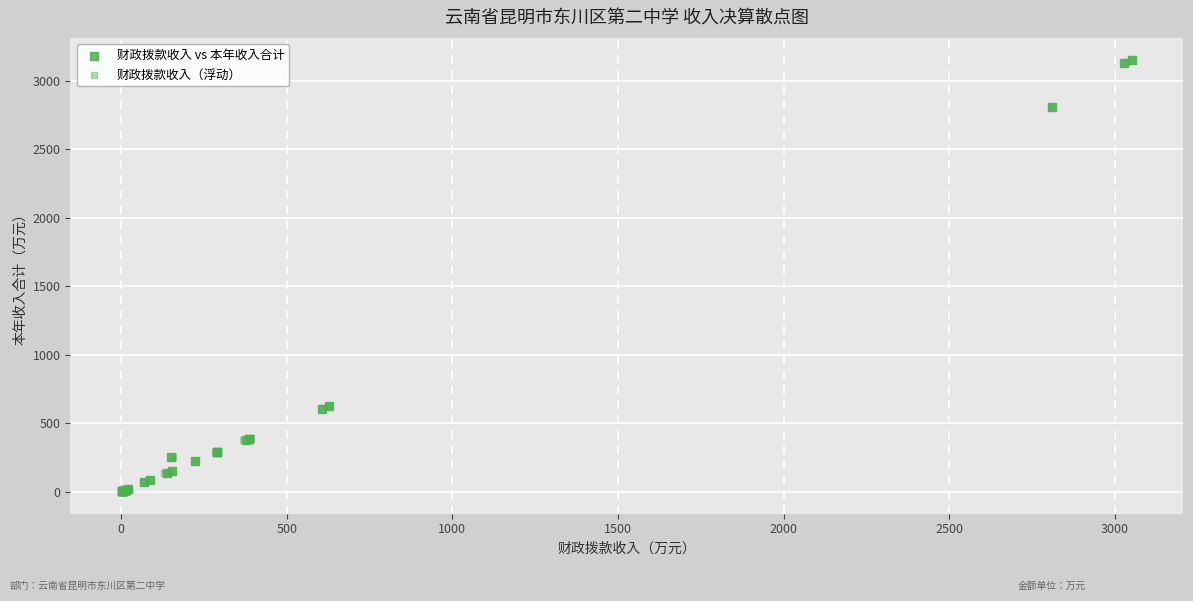

Which series has the widest spread of Y values?

财政拨款收入（浮动）